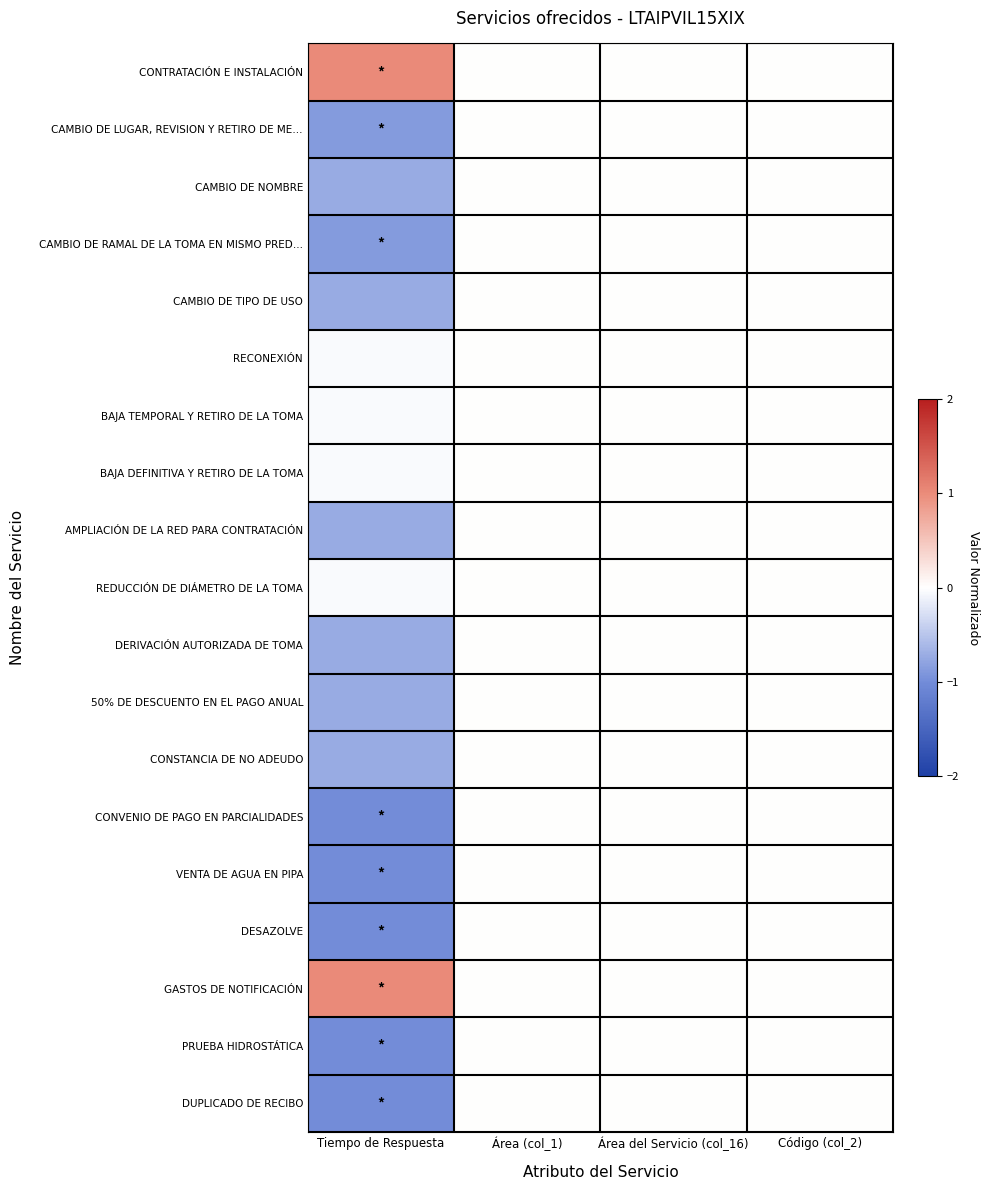

Which has a higher value, Área del Servicio (col_16) or Área (col_1)?

Área del Servicio (col_16)